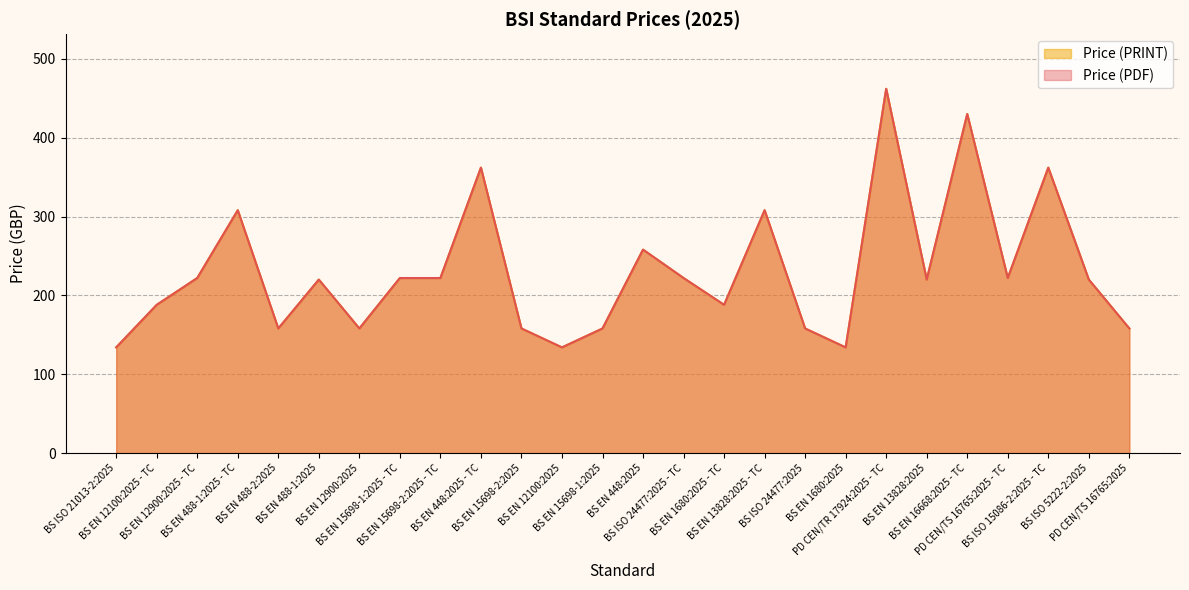

What position from the left is BS EN 12900:2025 - TC?

3